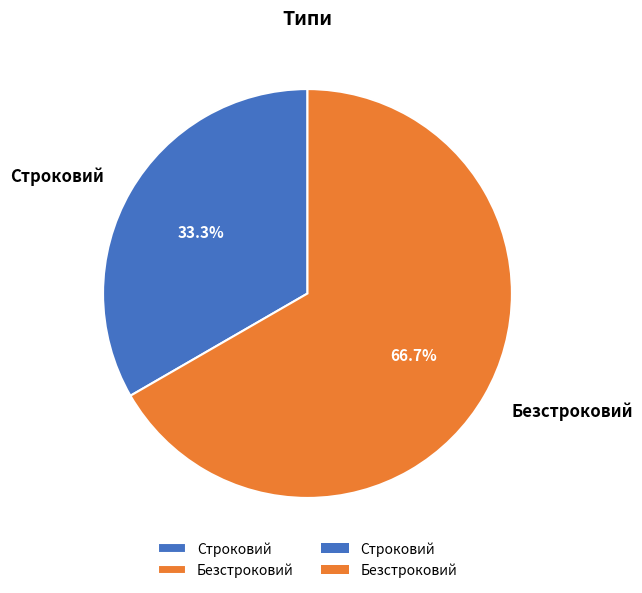

How many slices are in this pie chart?

2